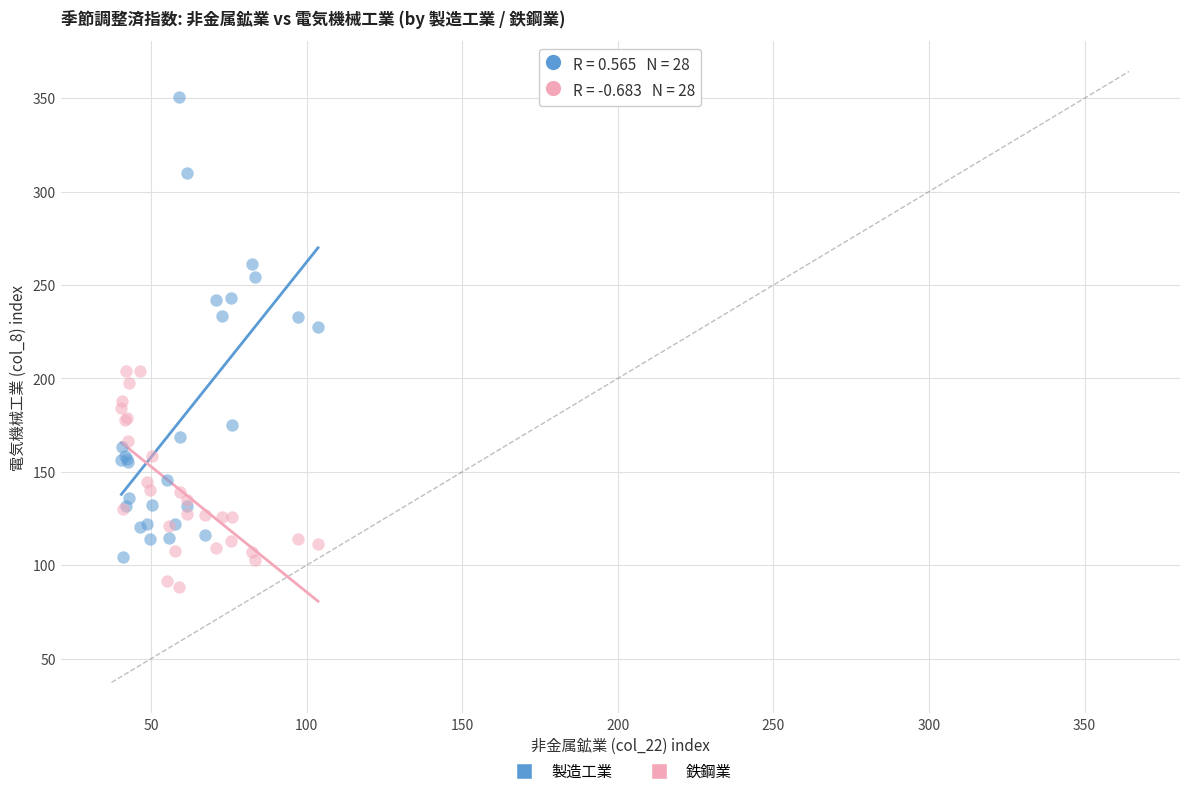

Across all series, what Y value is closest to 219?

227.3